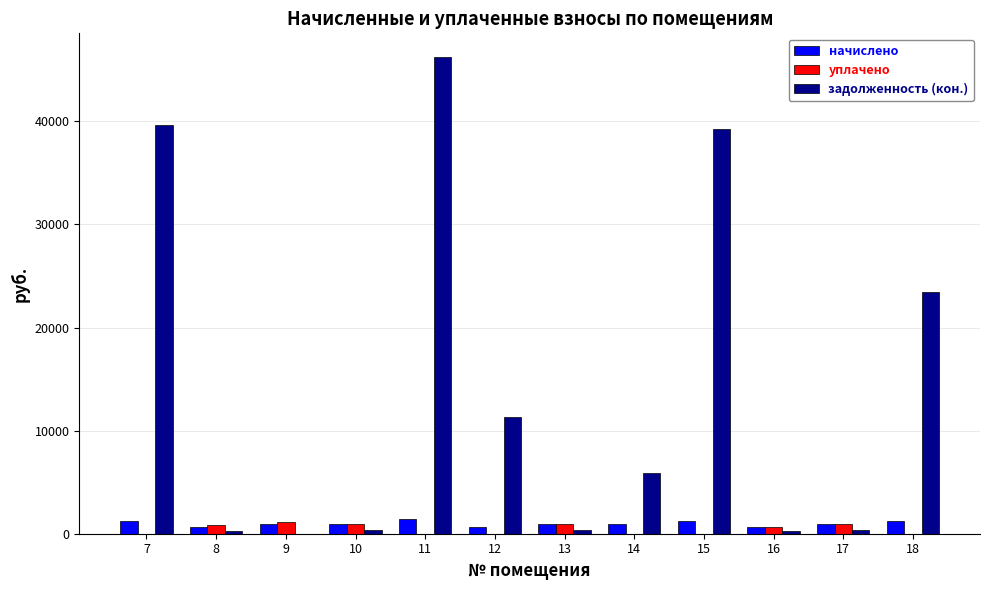

The value of уплачено at 18 is 0.0. True or false?

True